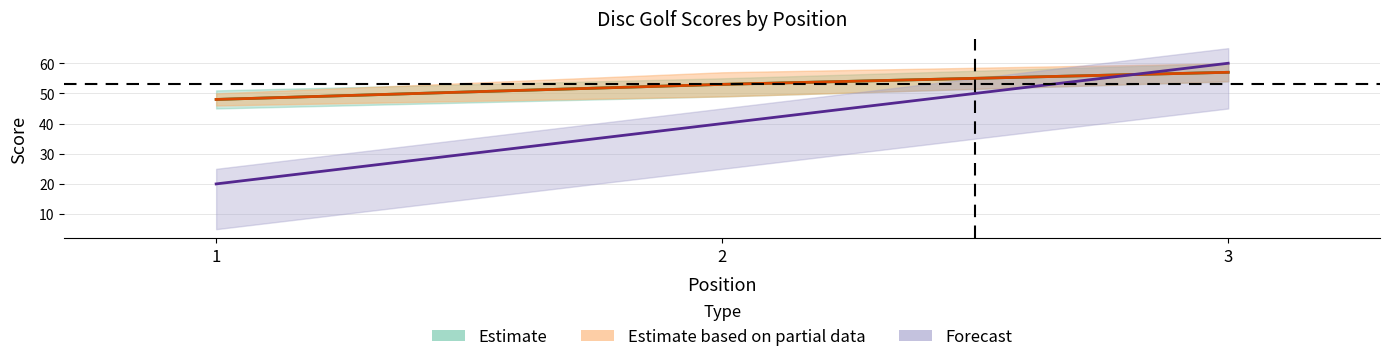

What is the difference between the highest and lowest values at 1?

28